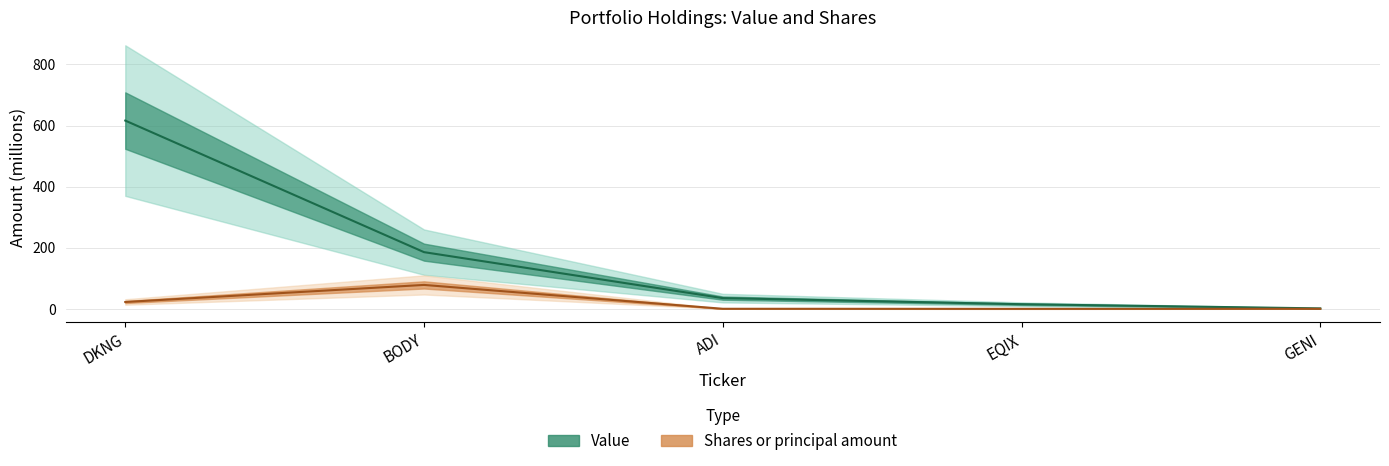

True or false: Shares or principal amount has a value of 37.4 at DKNG.

False